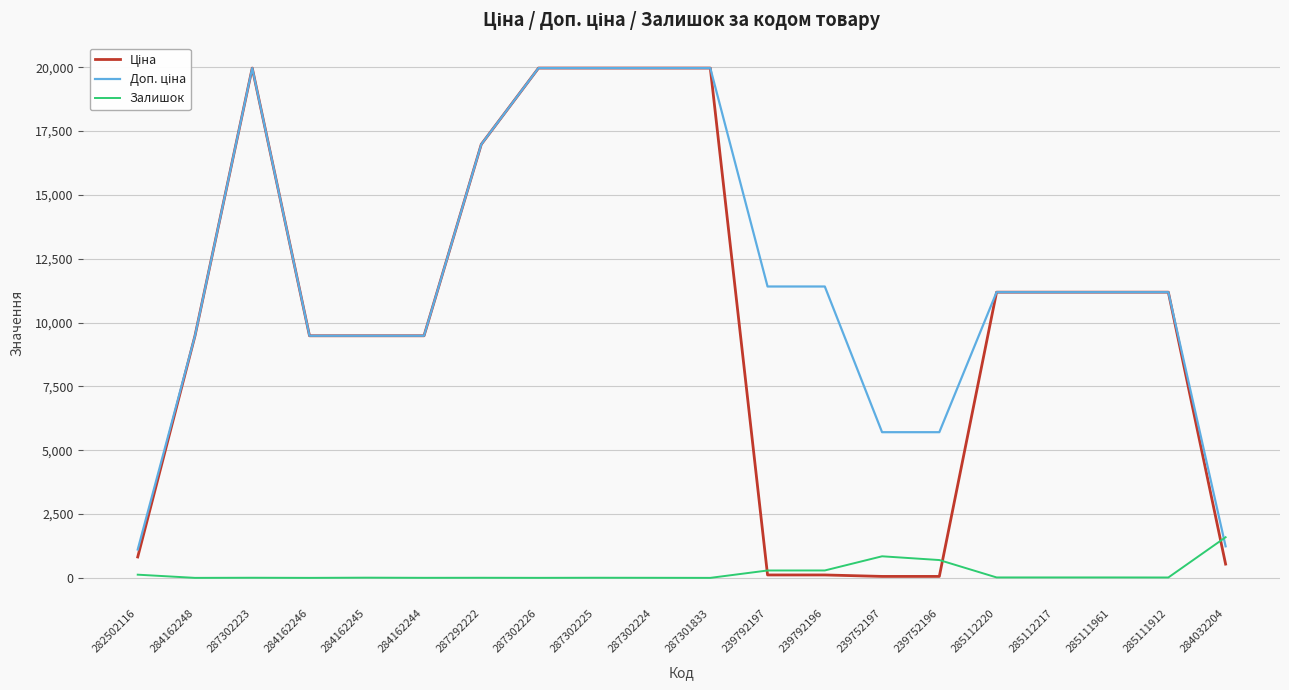

What is the highest value of the Залишок series?

1591.0